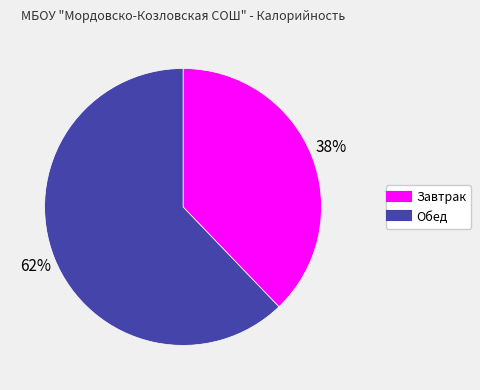

To the nearest percent, what is the difference between the Обед and Завтрак slice percentages?

24%